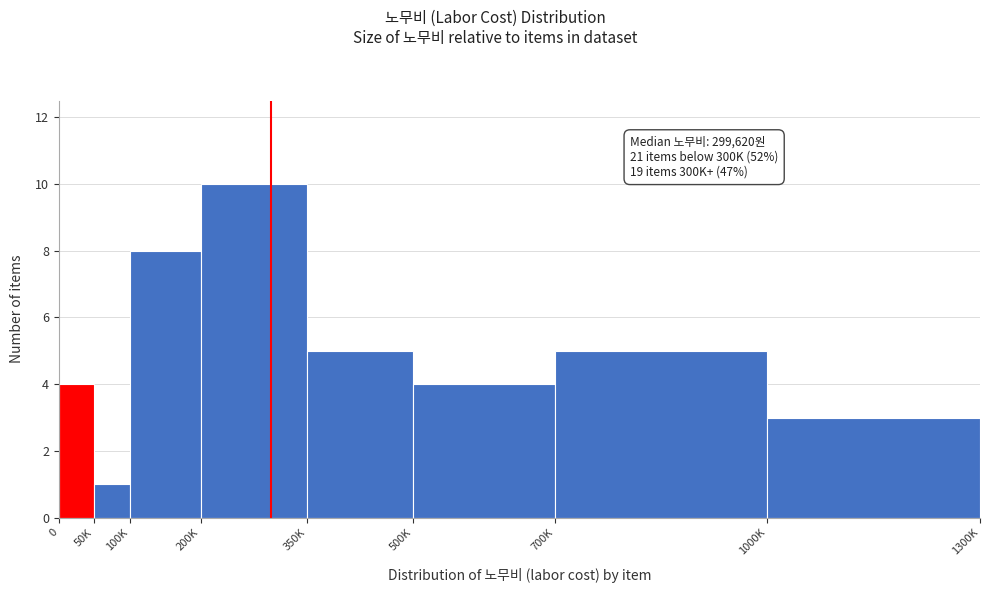

Reading left to right, transcribe all the data shown in this chart.

0=4	50K=1	100K=8	200K=10	350K=5	500K=4	700K=5	1000K=3